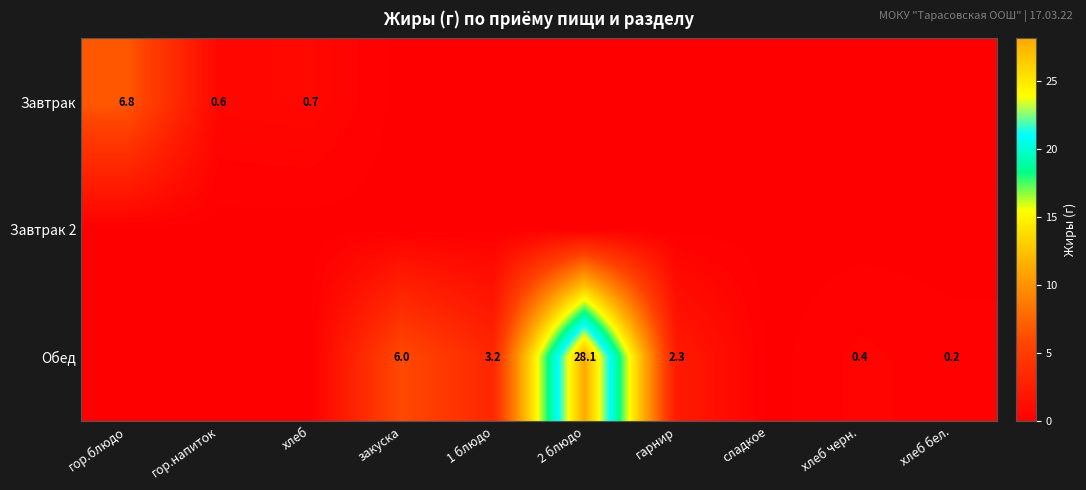

Which has a higher value, 1 блюдо or гарнир?

1 блюдо